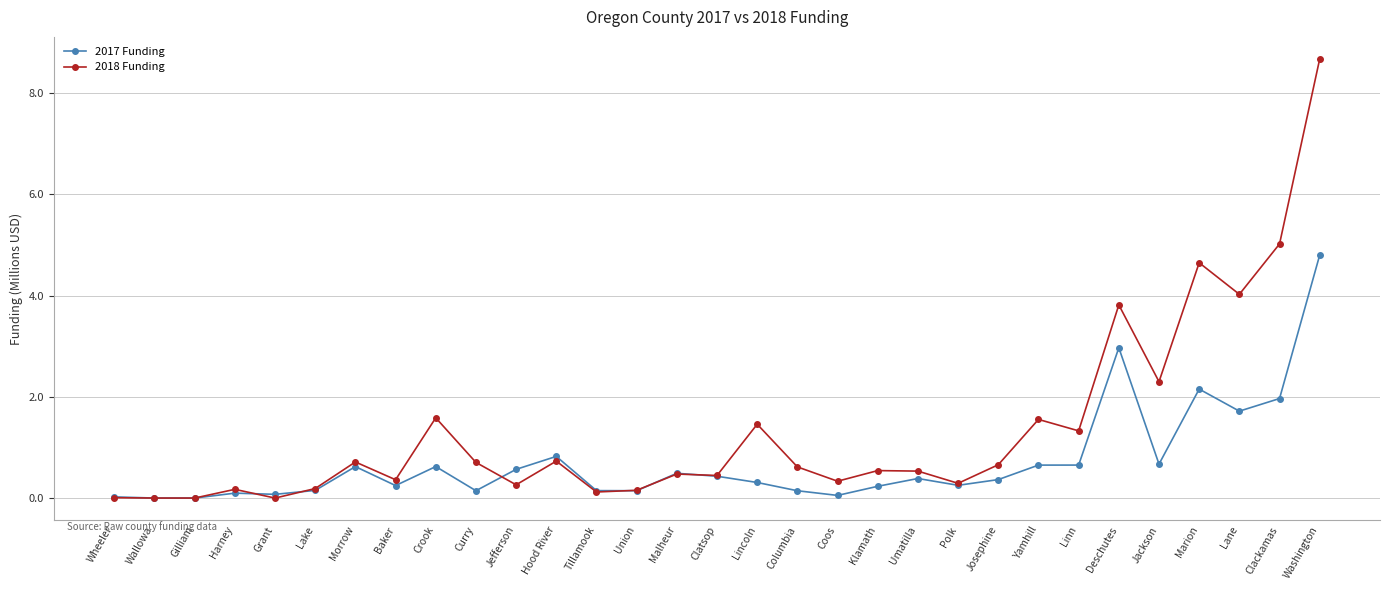

Which category has the highest value in the 2017 Funding series?

Washington